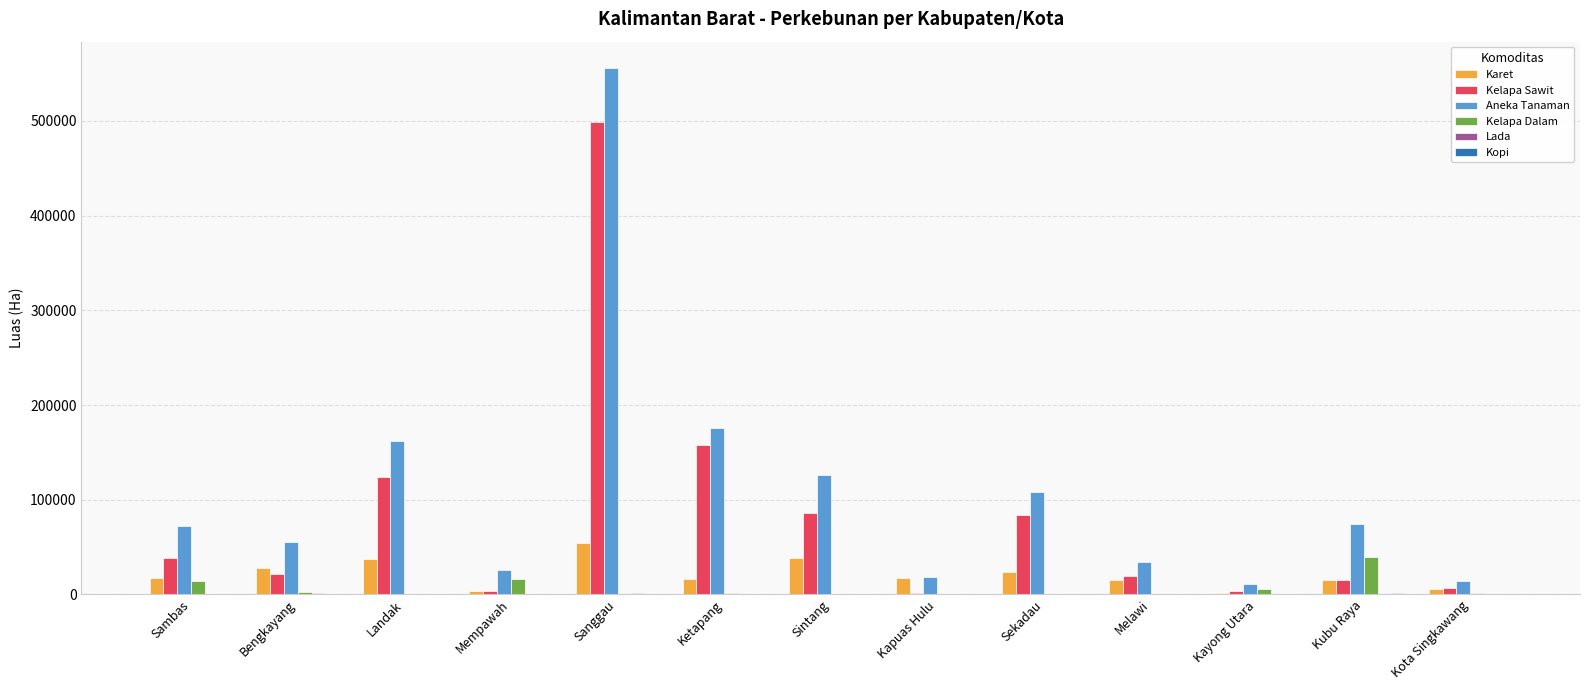

Are the bars grouped side by side (vs. stacked)?

Yes